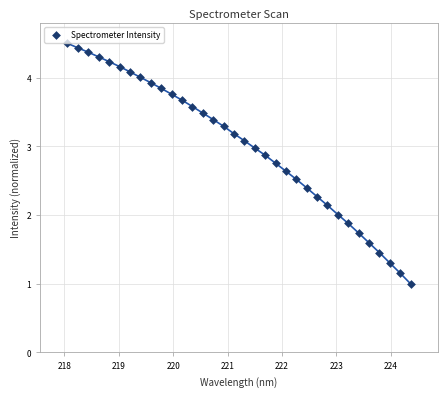

What is the range of Y values (max minus min)?

3.5